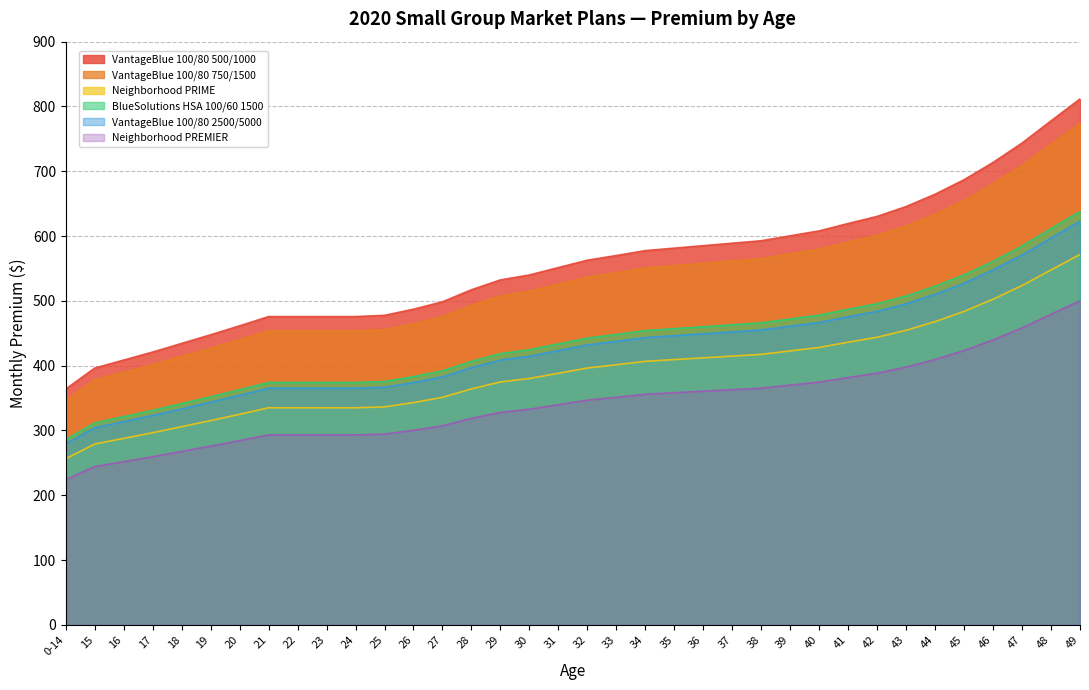

Which category has the lowest value across all series?

0-14